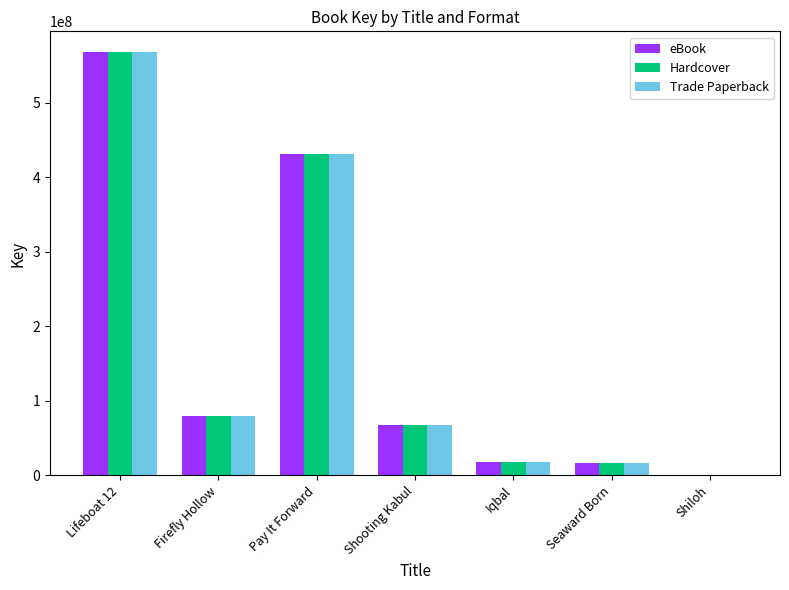

The eBook series shows 67342002 at Shooting Kabul. True or false?

True